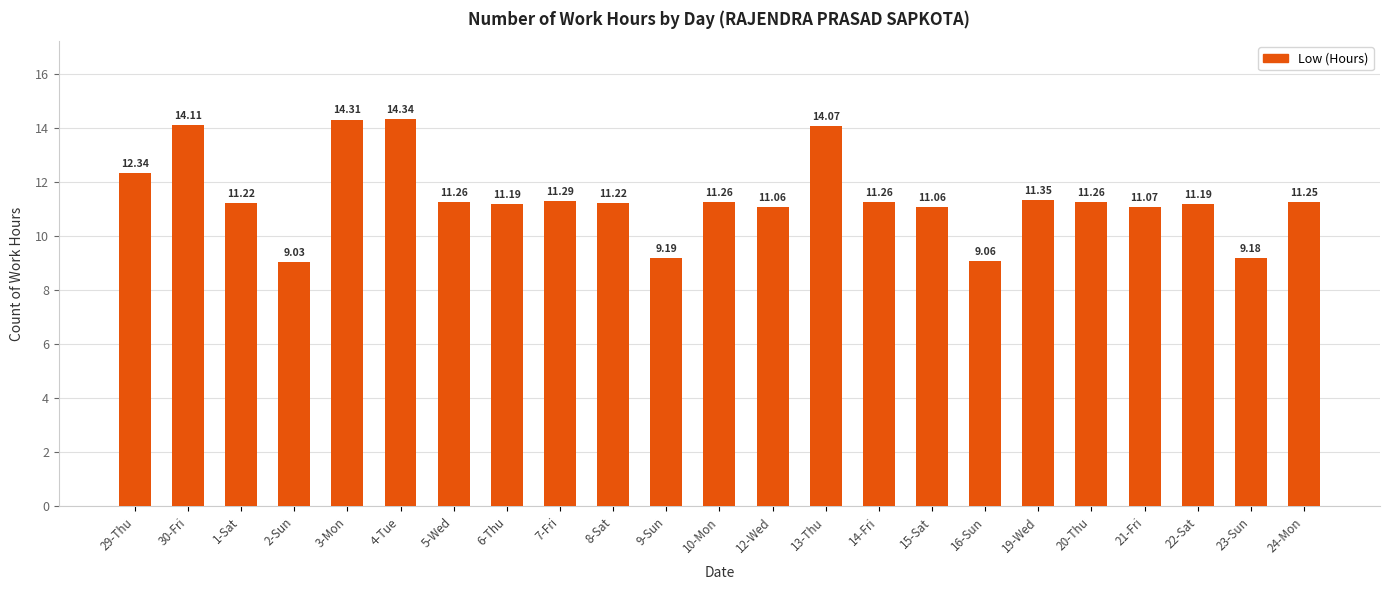

What is the difference between the values at 1-Sat and 4-Tue?

3.1